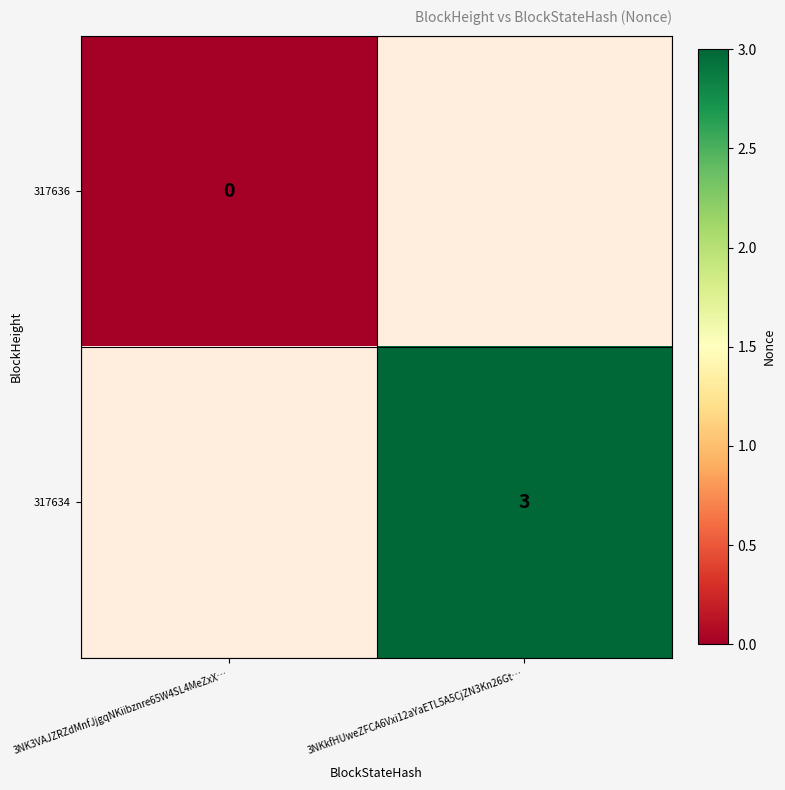

At how many categories does at least one series exceed 0?

1